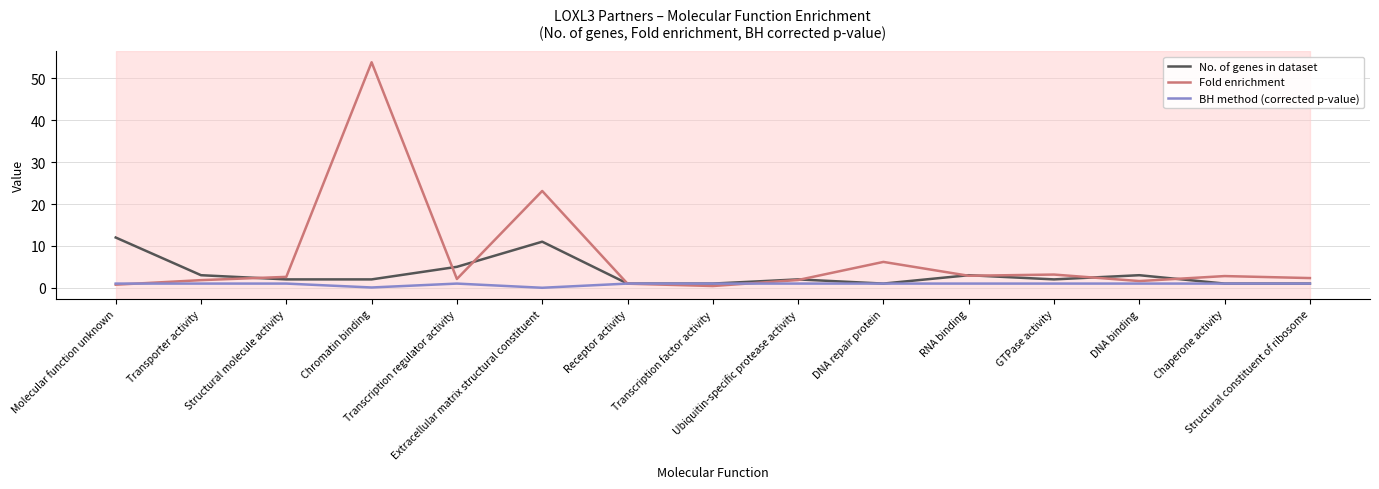

What is the sum of all Fold enrichment values?

106.4